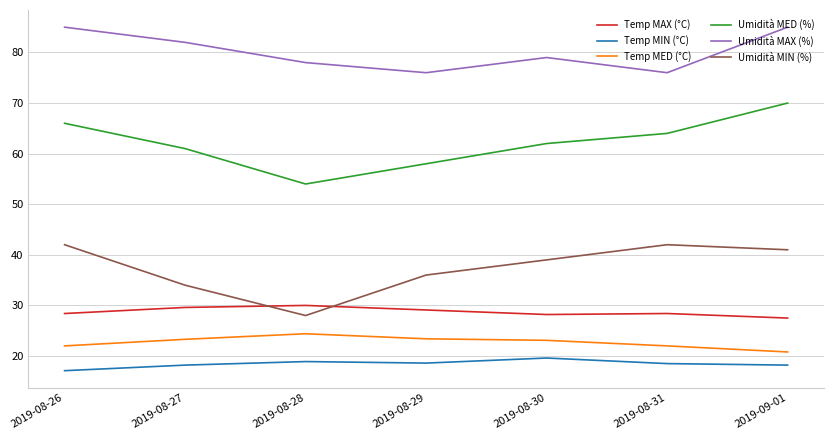

What are all the series names shown in the legend?

Temp MAX (°C), Temp MIN (°C), Temp MED (°C), Umidità MED (%), Umidità MAX (%), Umidità MIN (%)